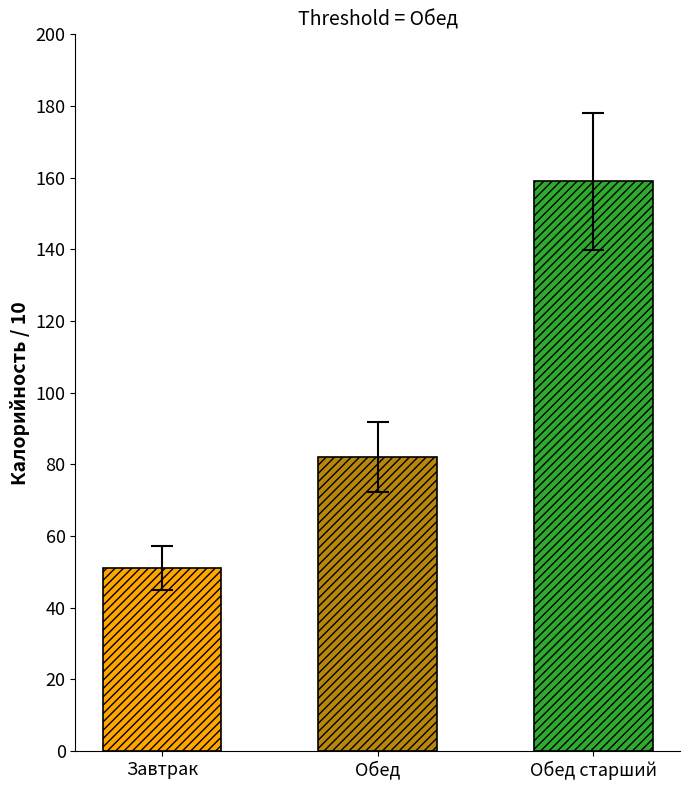

How many bars are there in total?

3